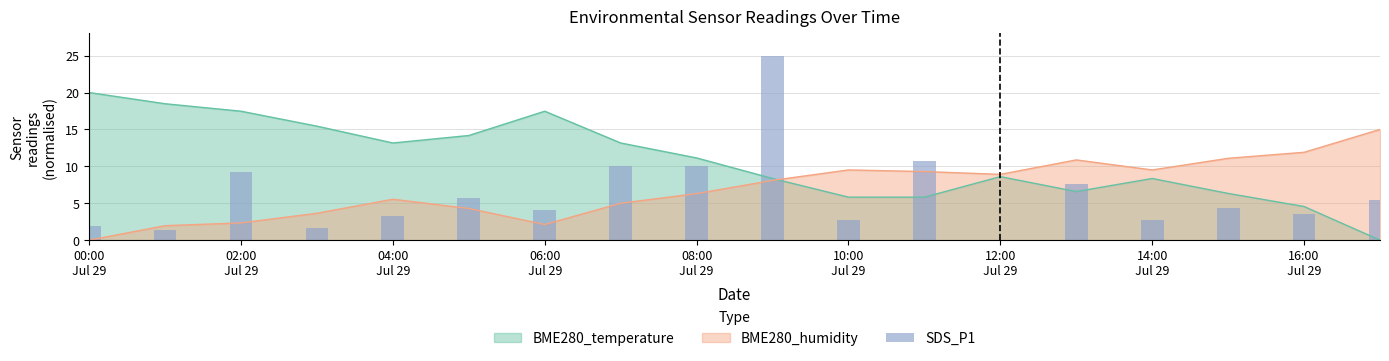

What is the maximum value for BME280_humidity?

15.0